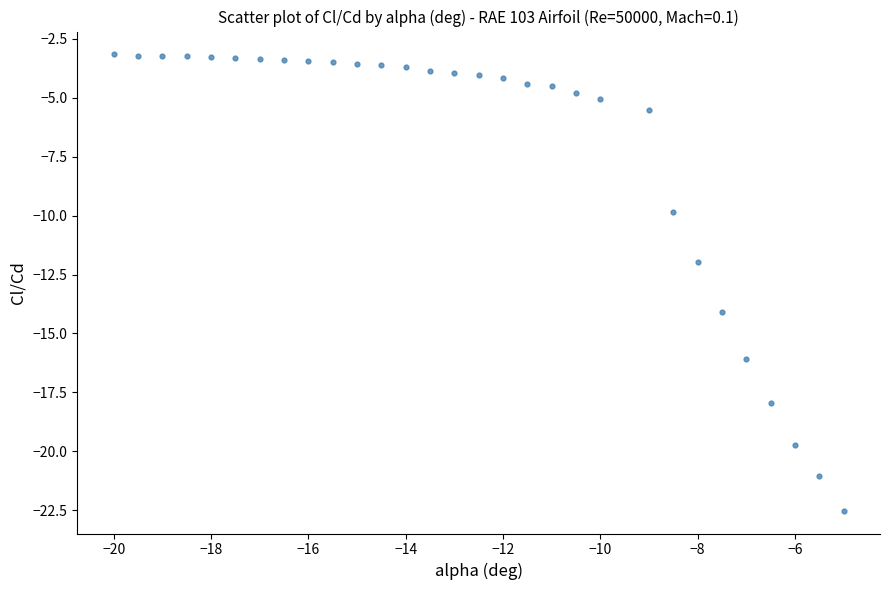

What is the range of Y values (max minus min)?

19.4